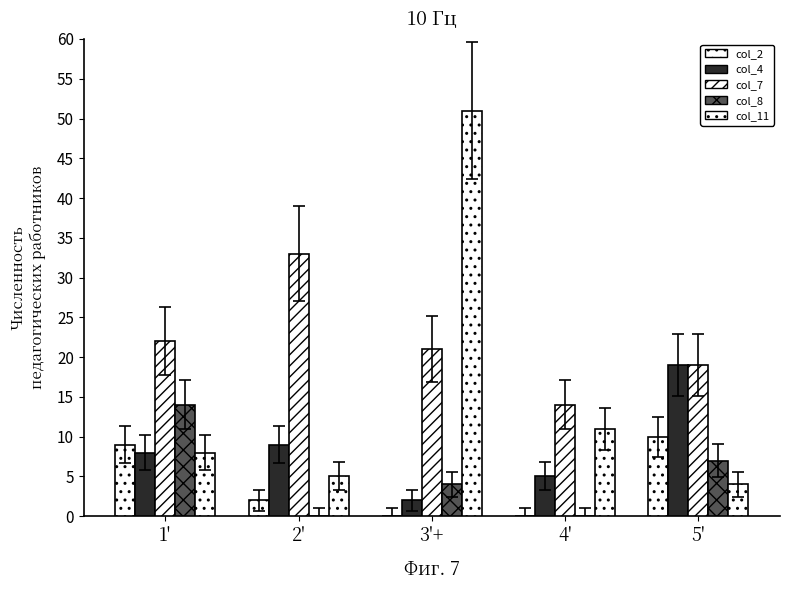

Count the number of data series in this chart.

5